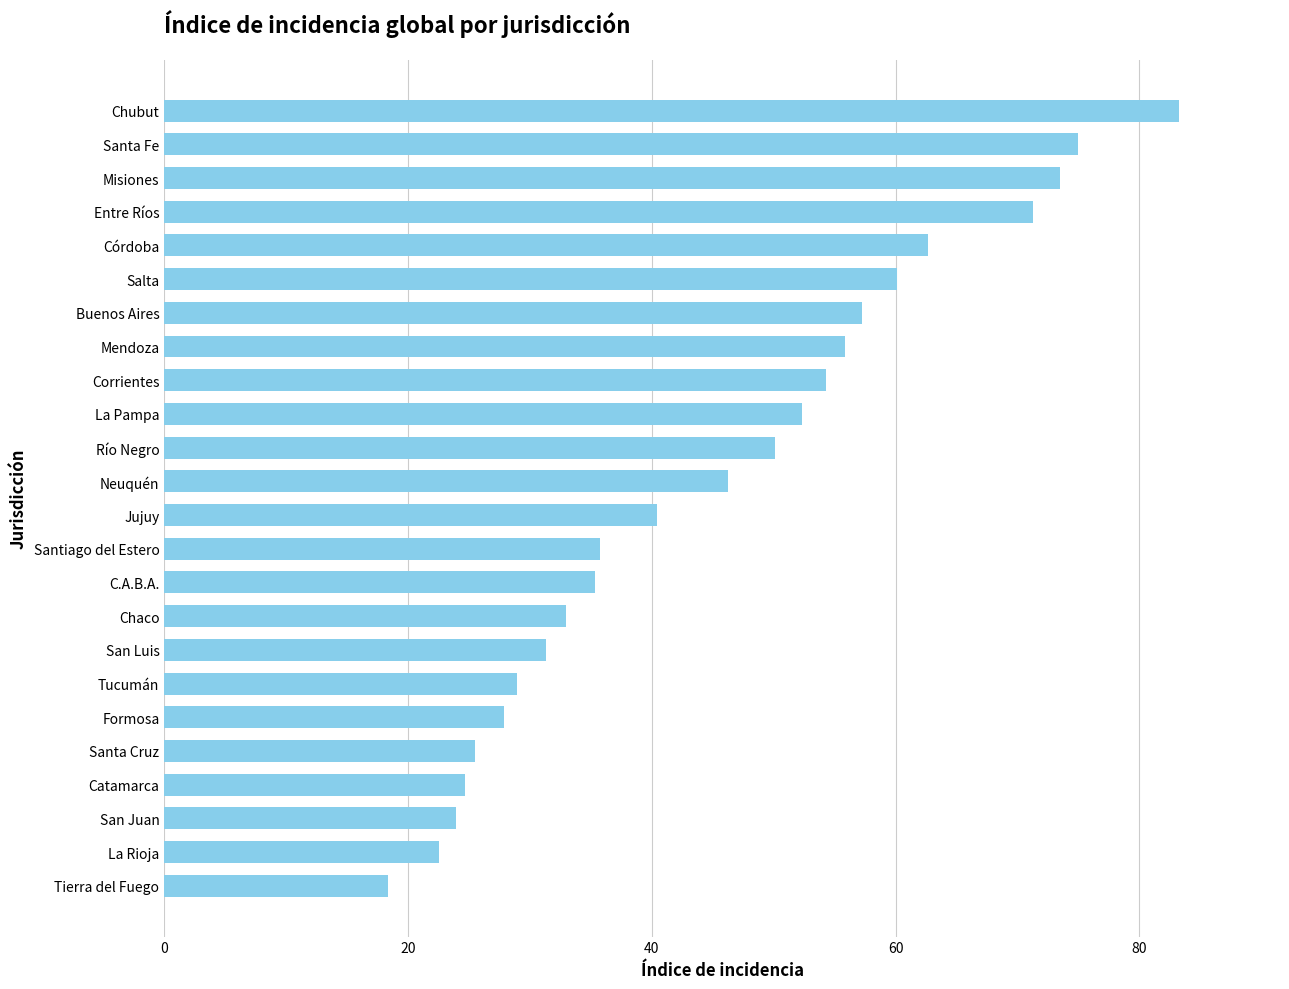

What is the minimum value shown in the chart?

18.3